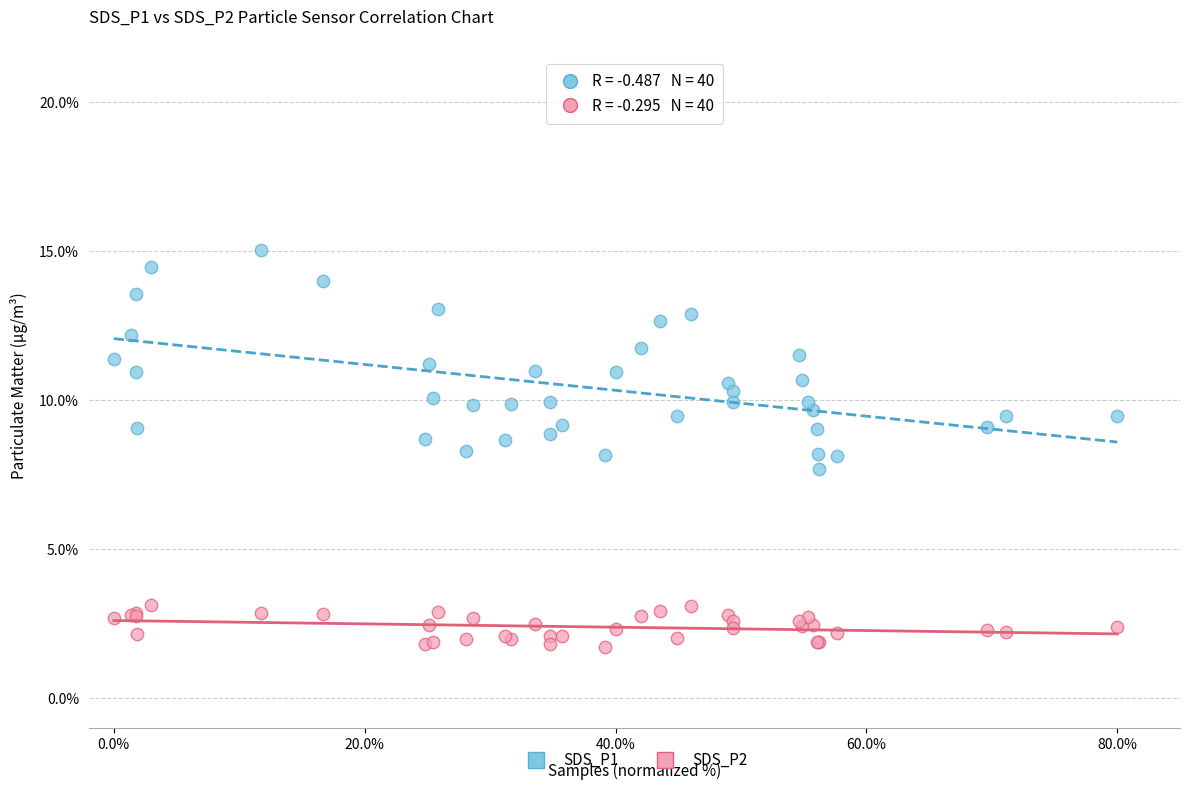

Which series contains the highest Y value?

SDS_P1